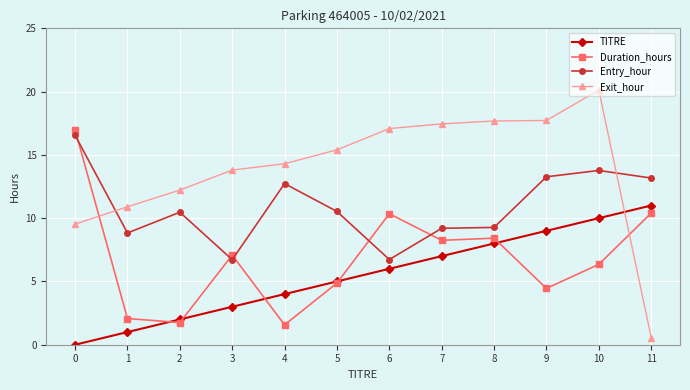

Which series has the widest spread of values?

Exit_hour